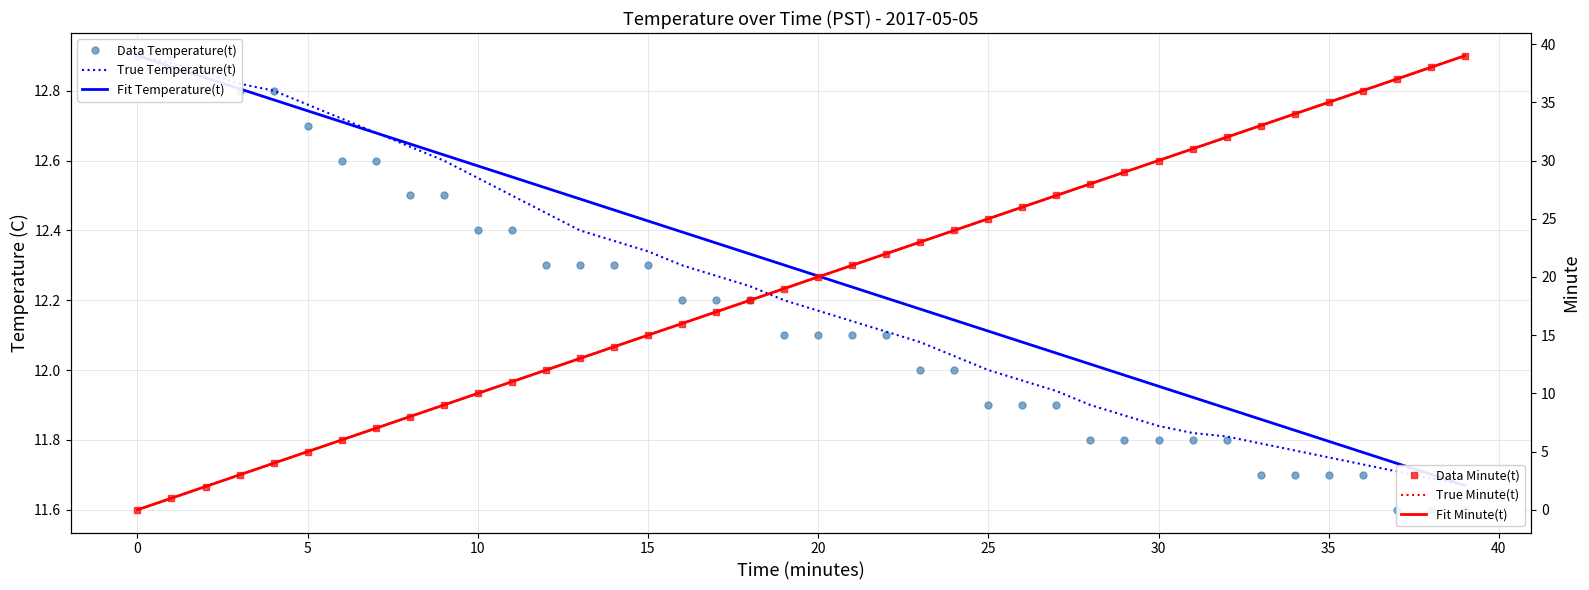

True or false: Fit Minute(t) and True Minute(t) intersect in this chart.

False